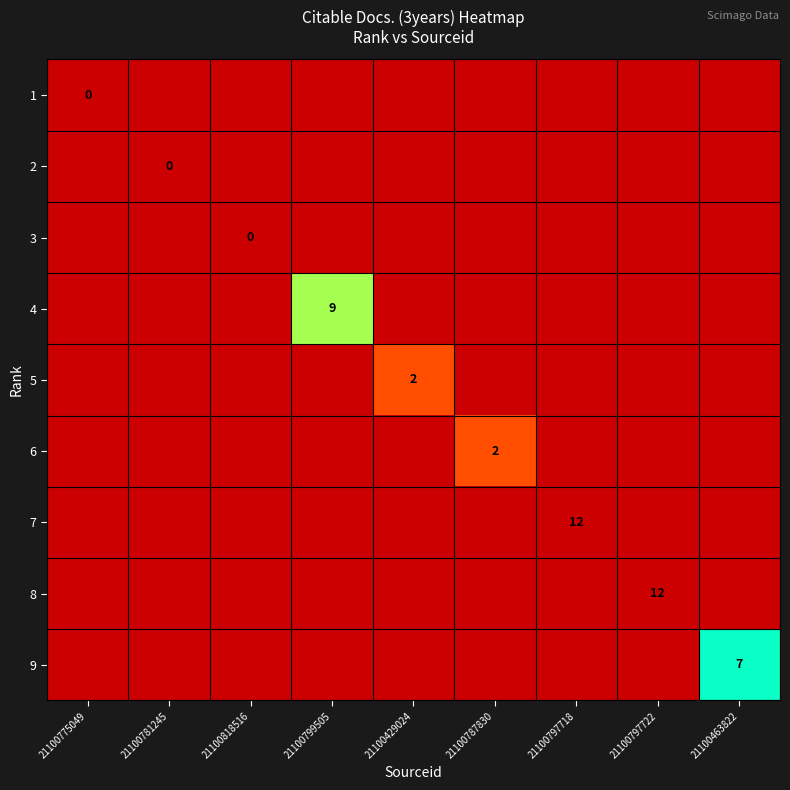

Which category has the lowest value across all series?

21100781245